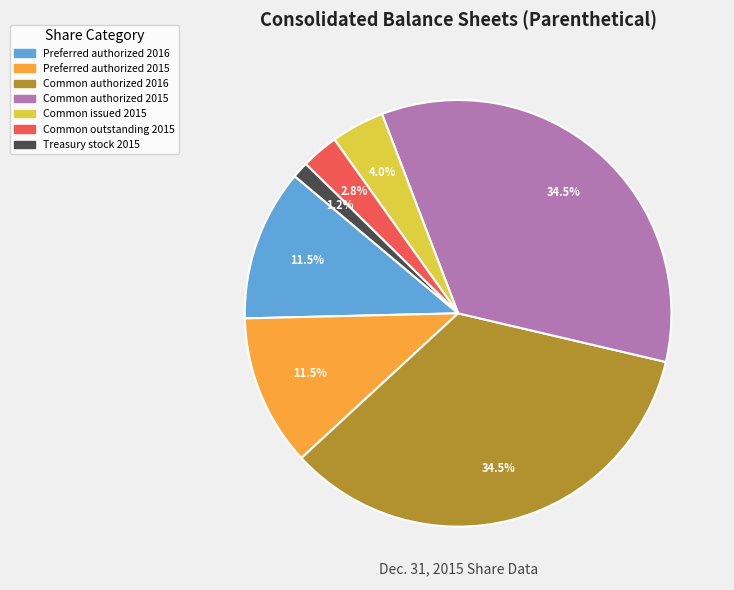

Is there a majority slice in this chart?

No